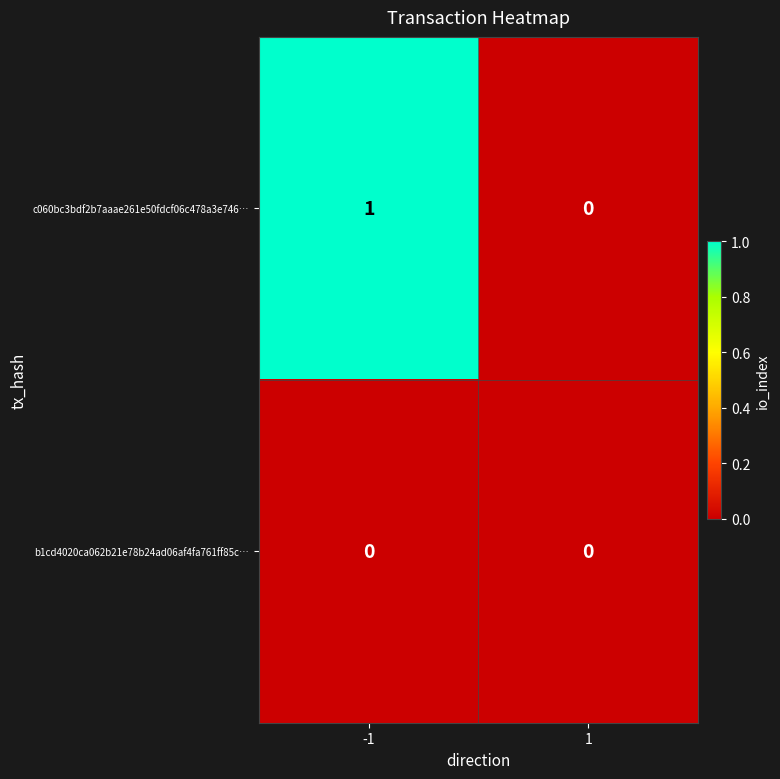

Which series changed the most between -1 and 1?

c060bc3bdf2b7aaae261e50fdcf06c478a3e746…